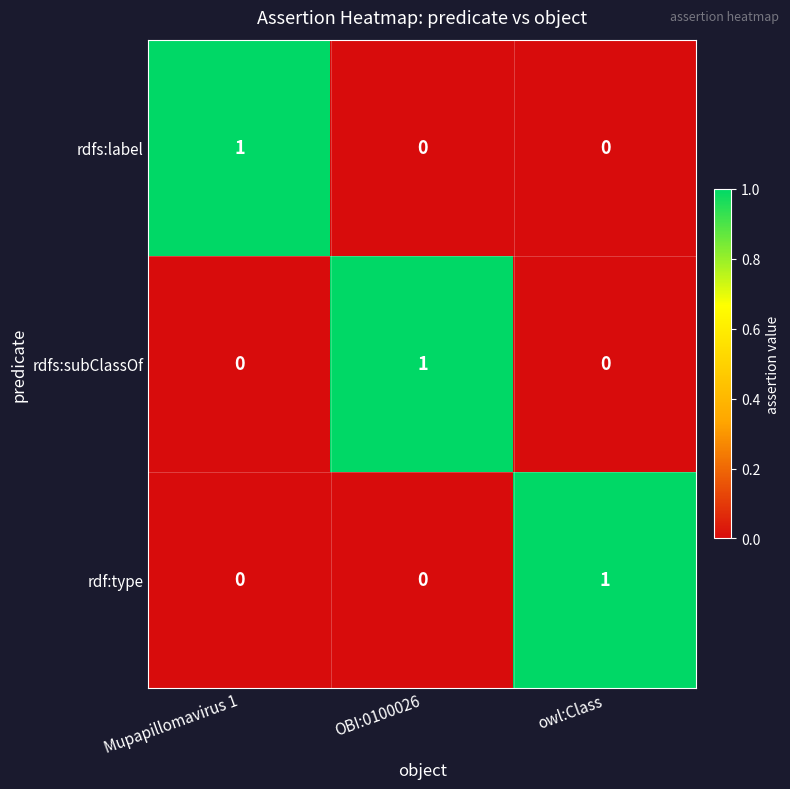

Reading left to right, what are all the values shown in this chart?

rdfs:label: Mupapillomavirus 1=1	OBI:0100026=0	owl:Class=0
rdfs:subClassOf: Mupapillomavirus 1=0	OBI:0100026=1	owl:Class=0
rdf:type: Mupapillomavirus 1=0	OBI:0100026=0	owl:Class=1